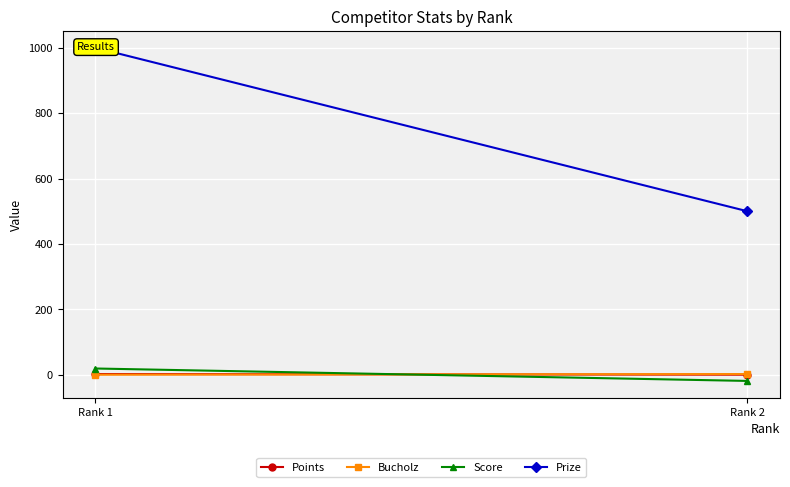

Where is Bucholz nearest to the value 1?

Rank 1